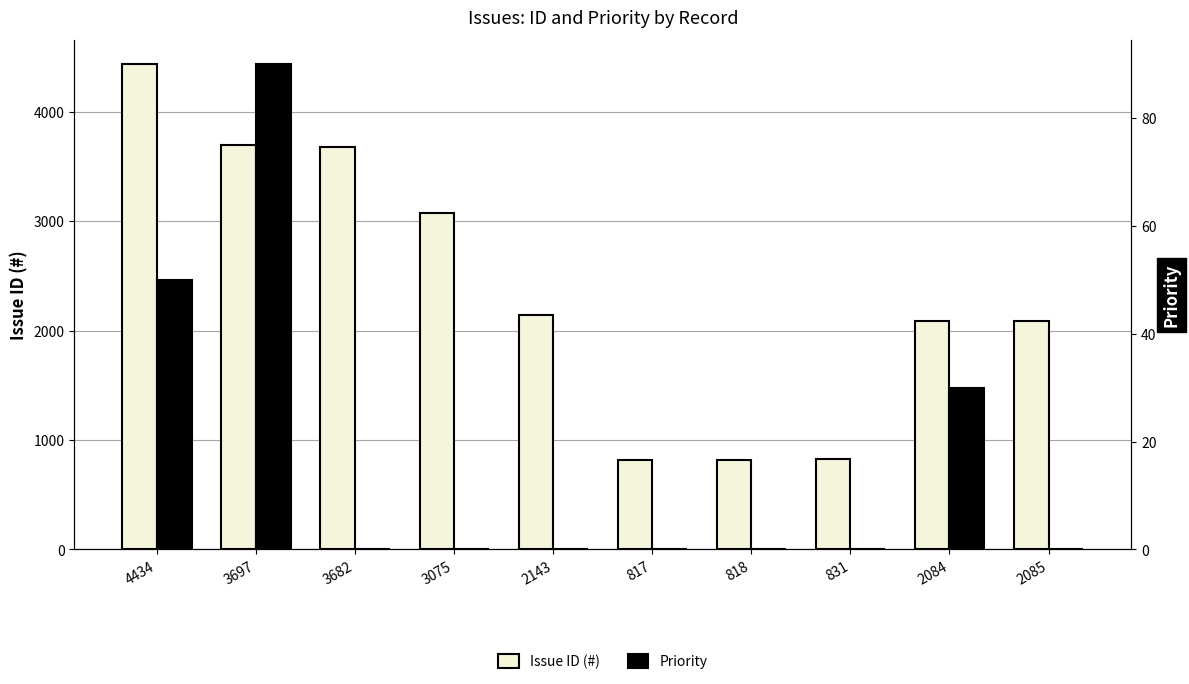

True or false: Priority has a value of 51 at 2085.

False